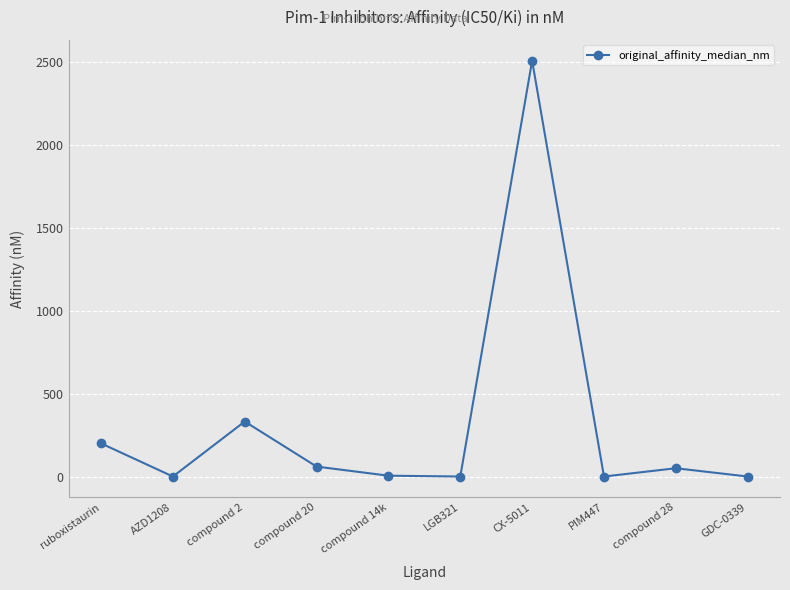

Between ruboxistaurin and compound 2, which is larger?

compound 2